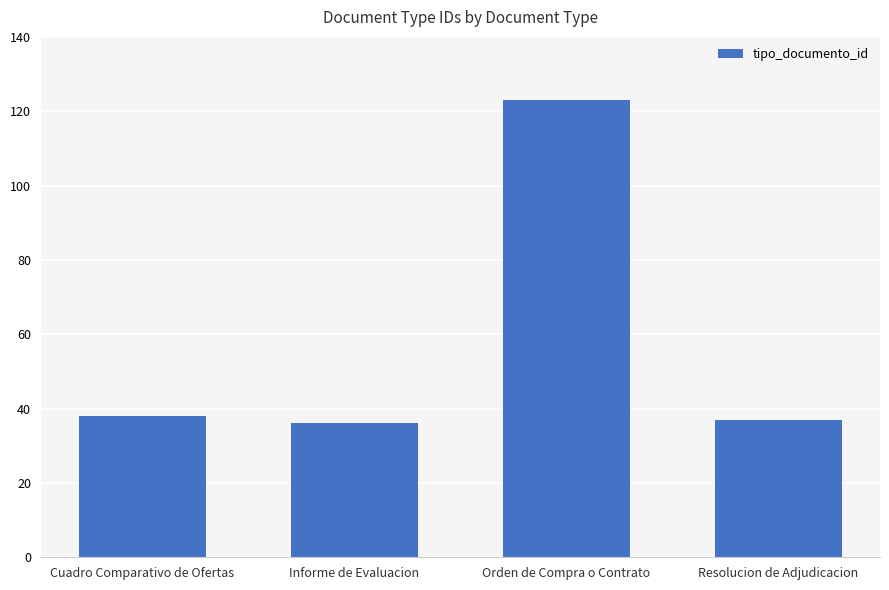

Approximately how many times larger is the value at Cuadro Comparativo de Ofertas compared to Orden de Compra o Contrato?

0.3